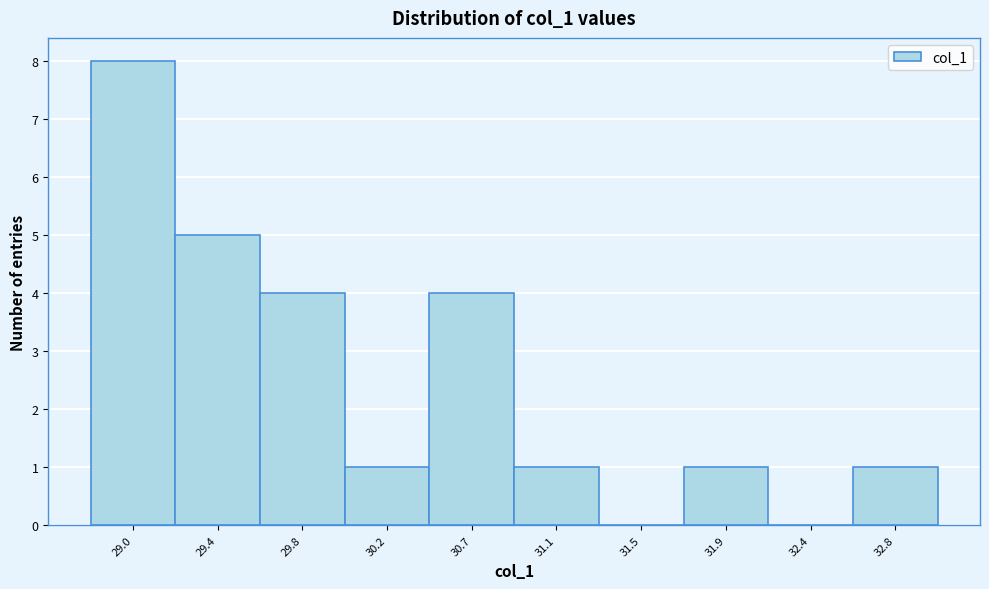

Reading left to right, extract all data points from this chart.

29.0=8	29.4=5	29.8=4	30.2=1	30.7=4	31.1=1	31.5=0	31.9=1	32.4=0	32.8=1